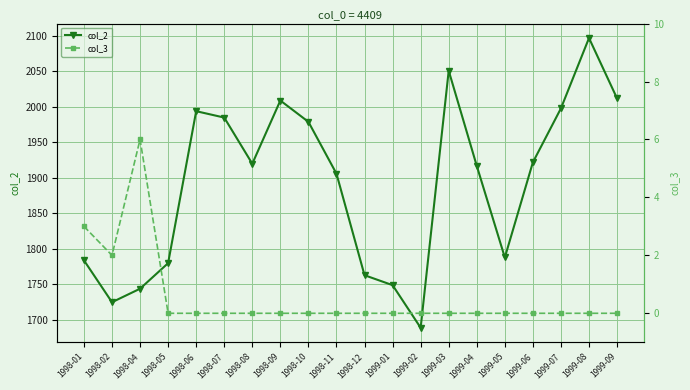

True or false: col_3 has more than 0 interior local peaks.

True